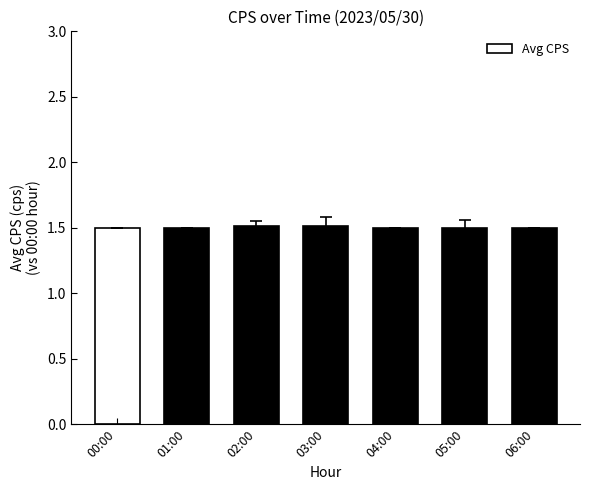

Is it true that the value at 05:00 is 2.3?

False